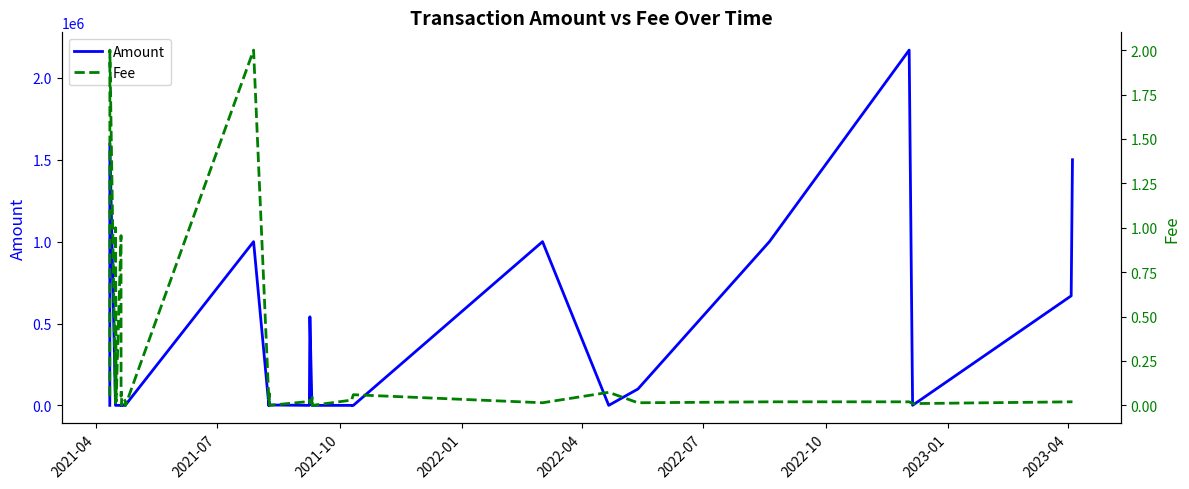

How many data points in Amount are above 0?

27